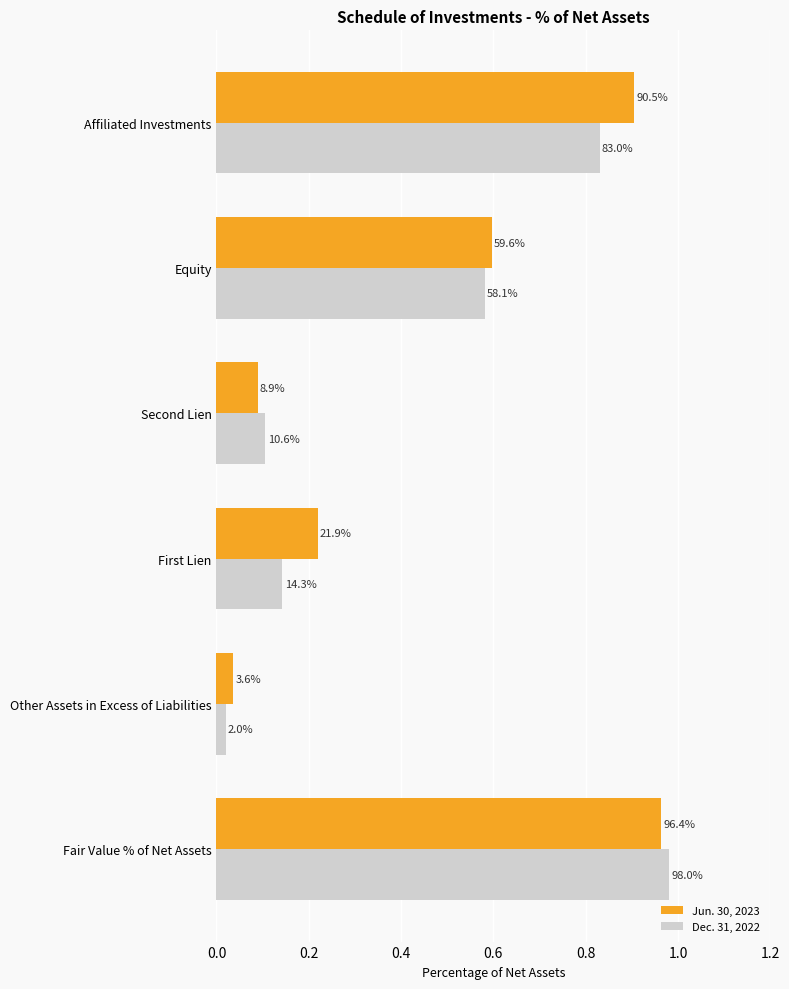

What are all the series names shown in the legend?

Jun. 30, 2023, Dec. 31, 2022